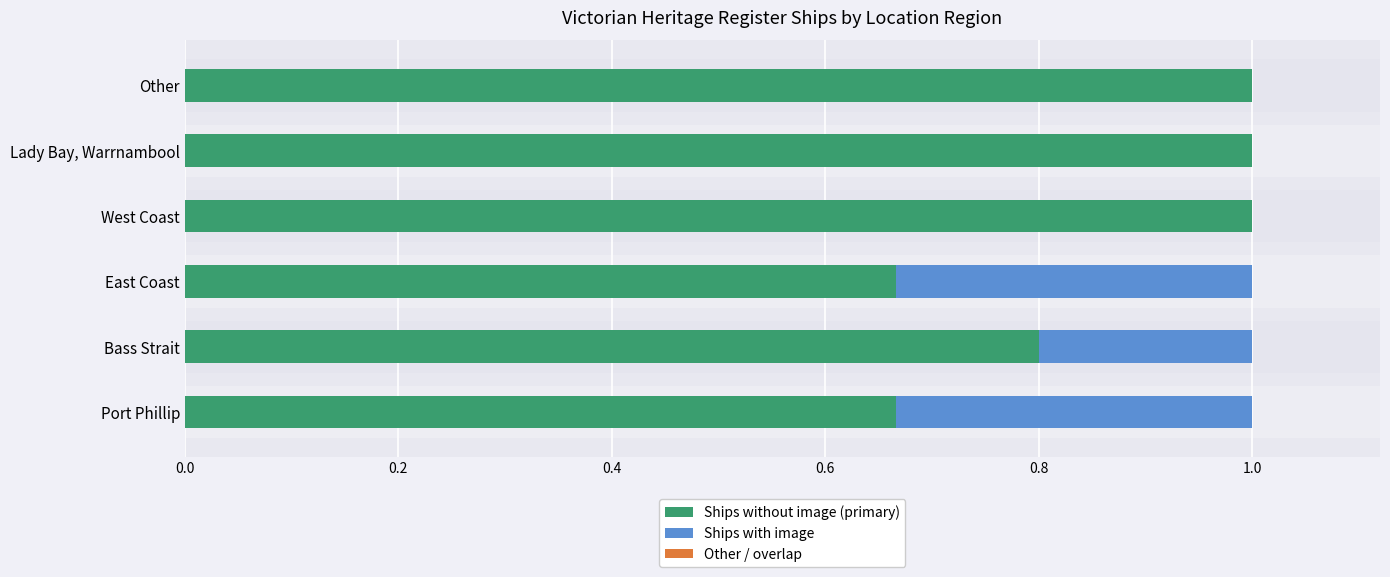

Is it true that Ships without image (primary) equals 1.0 at Lady Bay, Warrnambool?

True